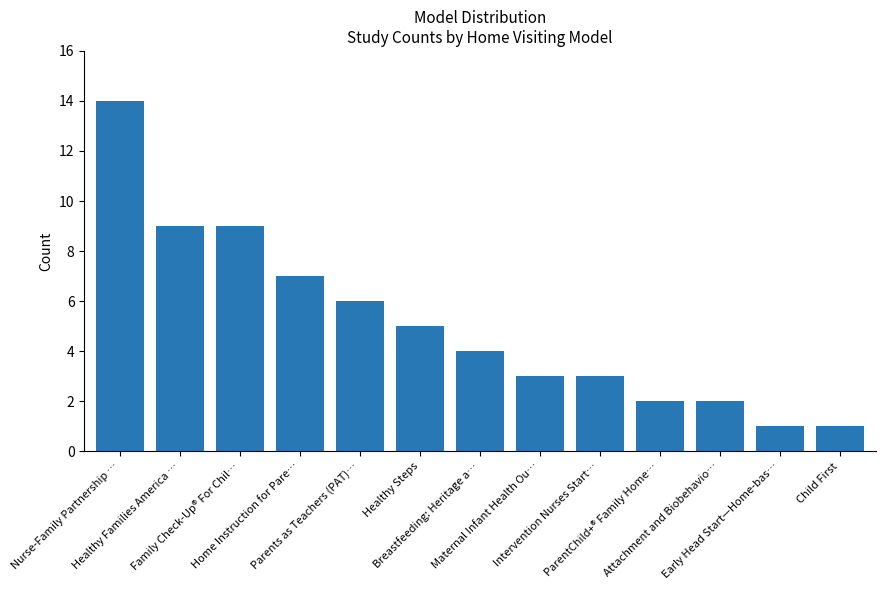

What is the greatest value displayed?

14